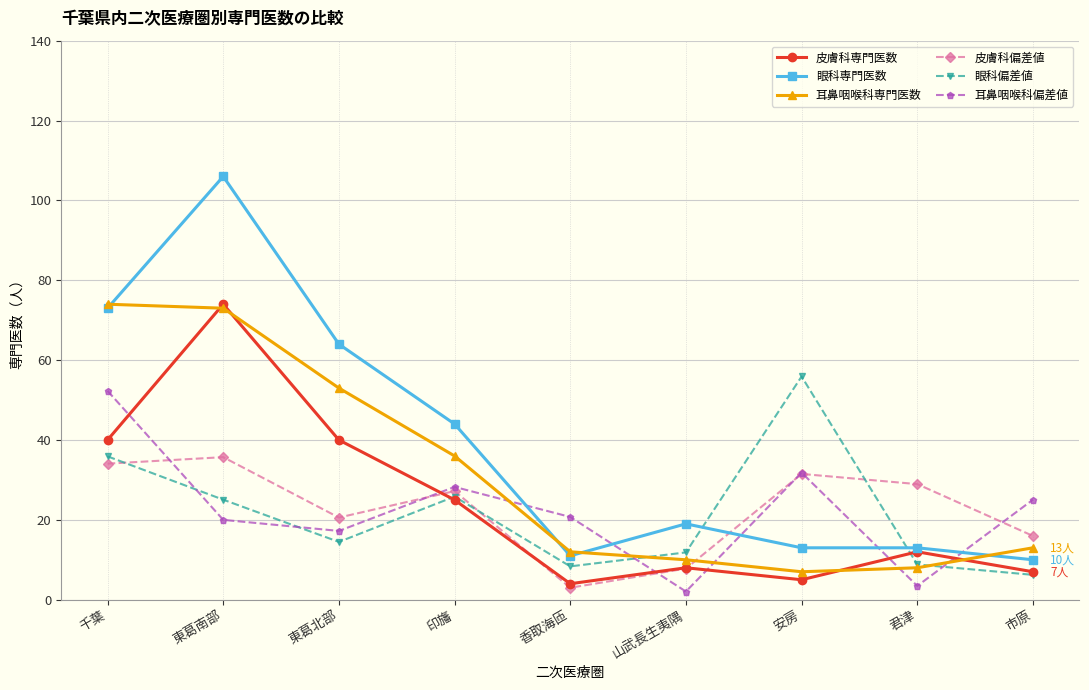

After their last crossing, which series has the higher values: 耳鼻咽喉科偏差値 or 皮膚科専門医数?

耳鼻咽喉科偏差値